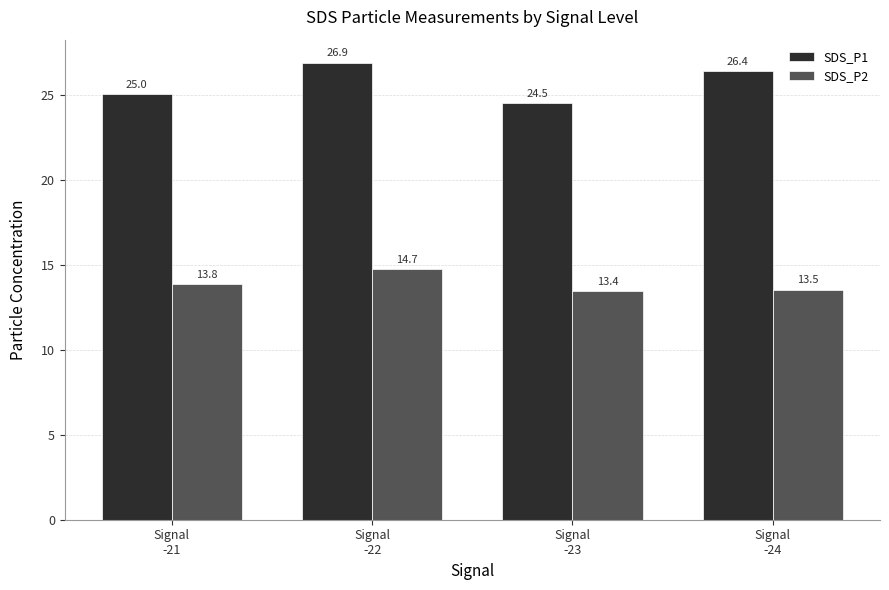

Which series has the largest range (max minus min)?

SDS_P1